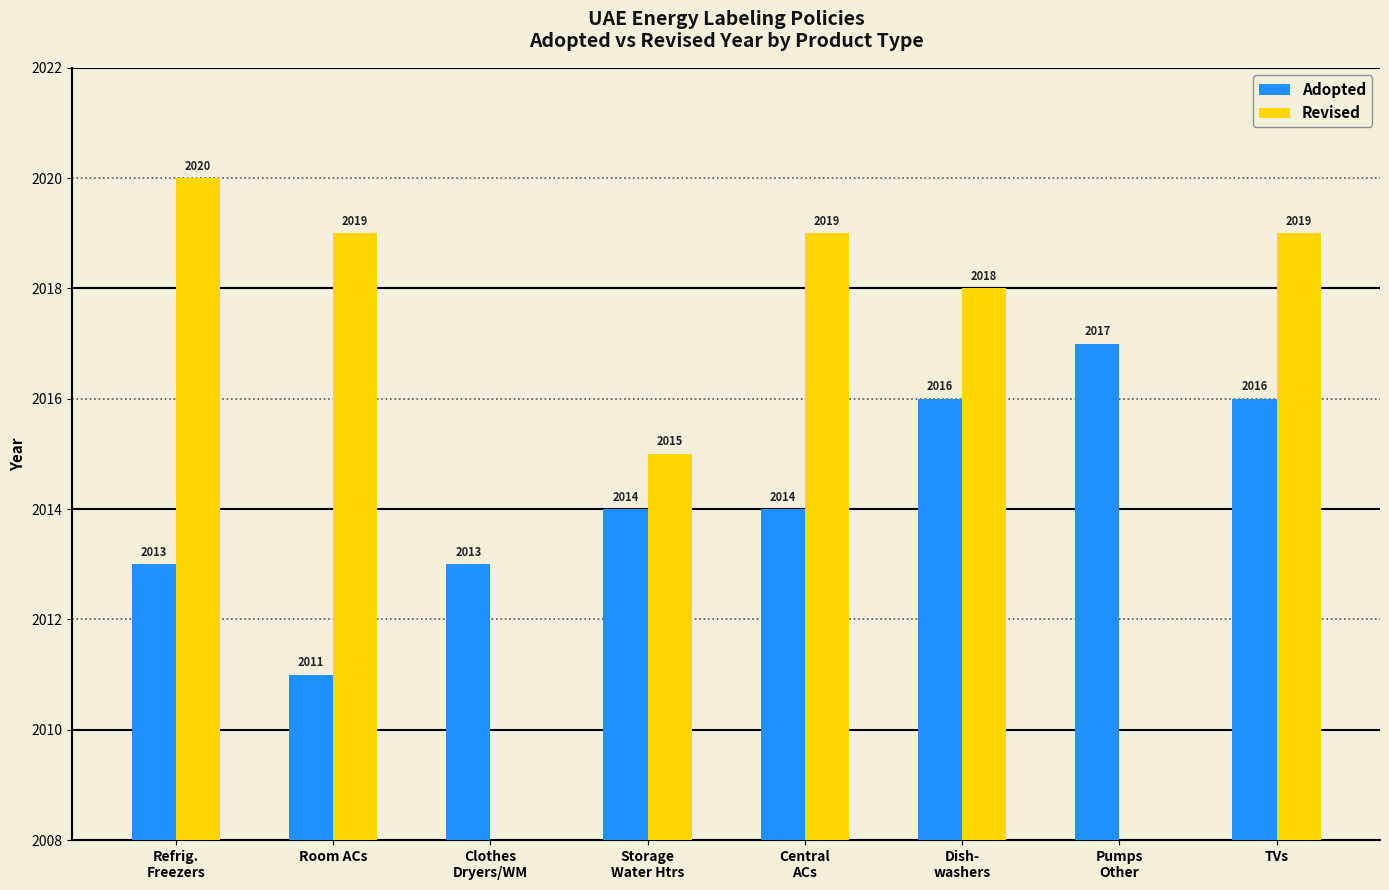

How many groups of bars are there?

8